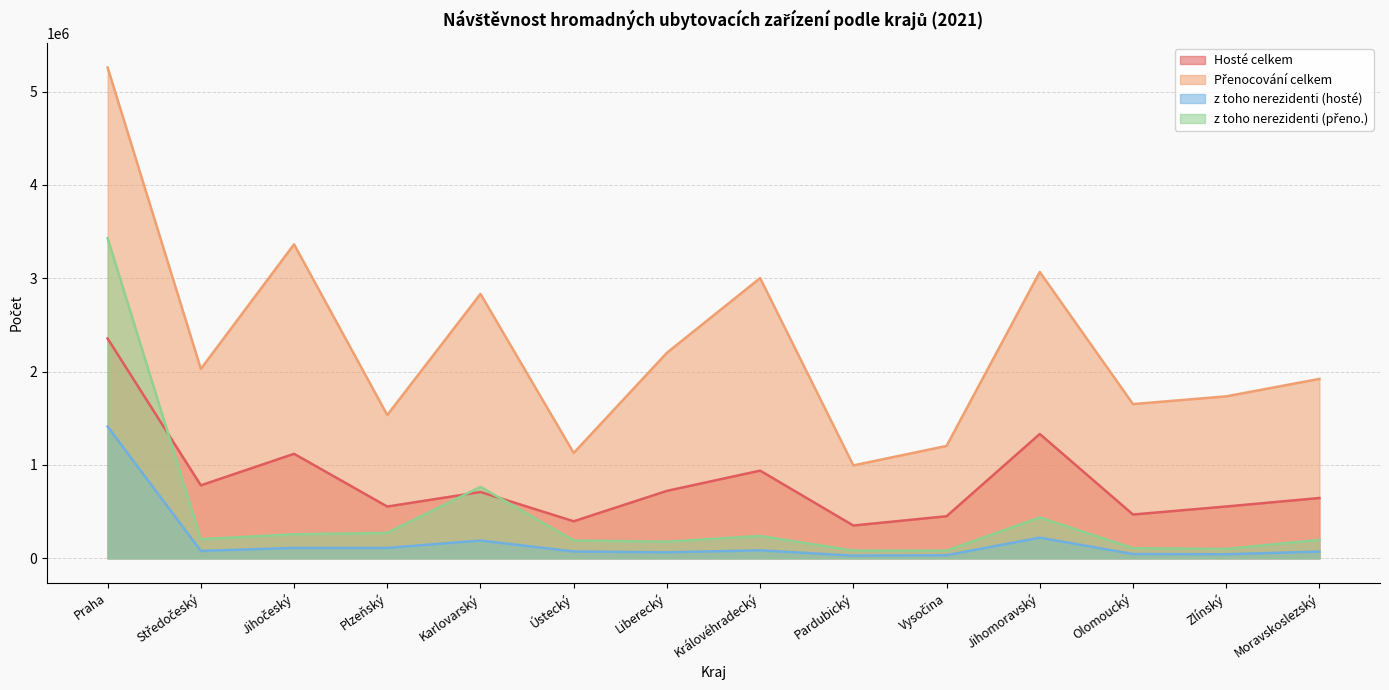

What is the average value of the z toho nerezidenti (přeno.) series?

467665